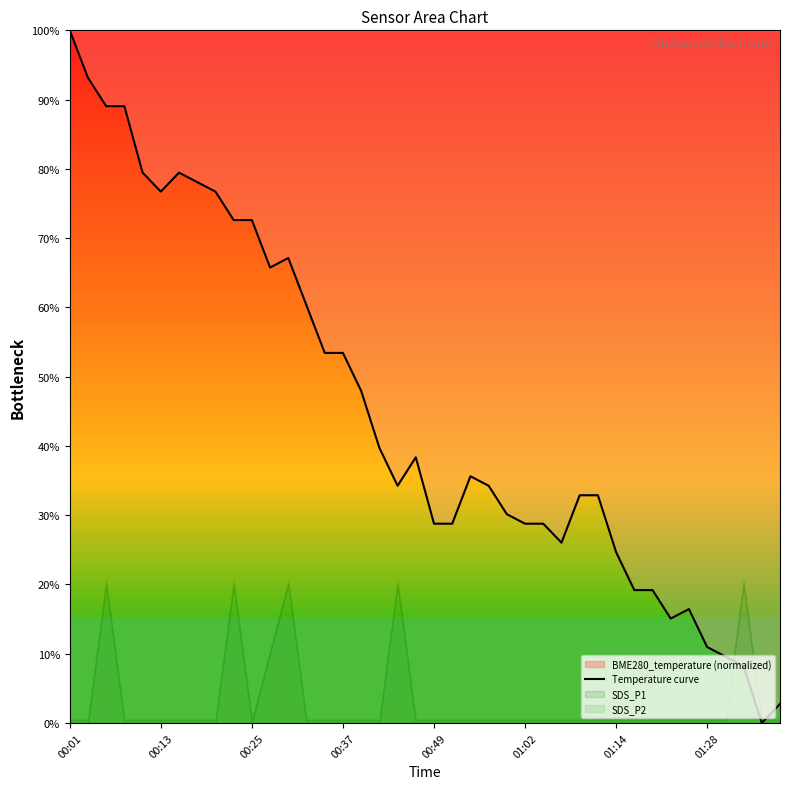

What is the change in value from 00:01 to 18?

-65.8